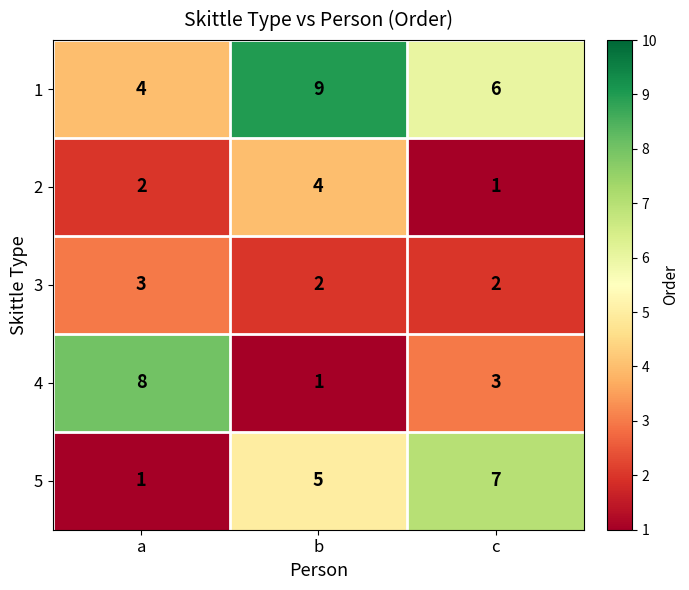

How many data points does each series have?

3